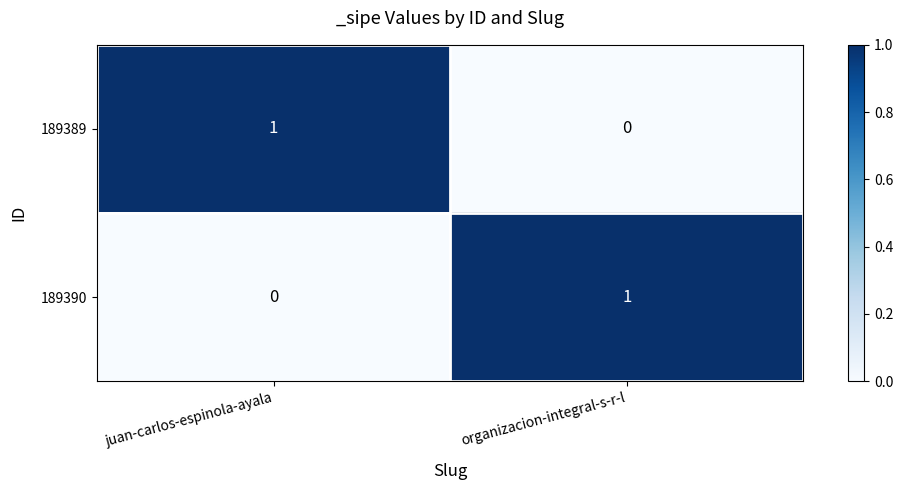

How many series are shown in this chart?

2